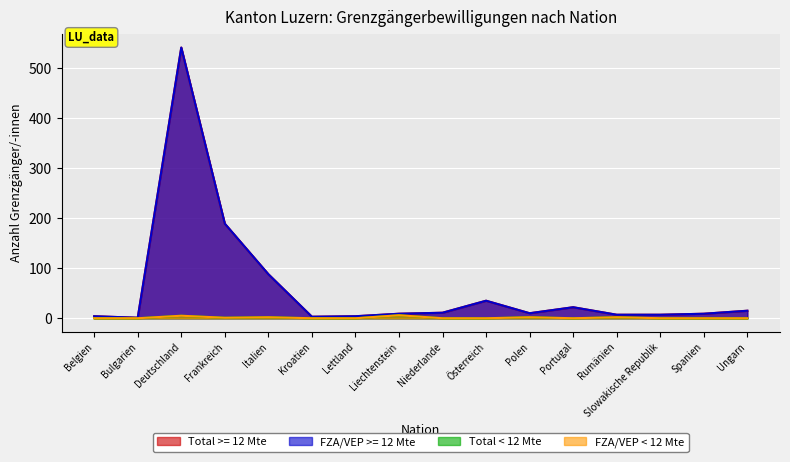

Is it true that Total >= 12 Mte equals 9 at Spanien?

True